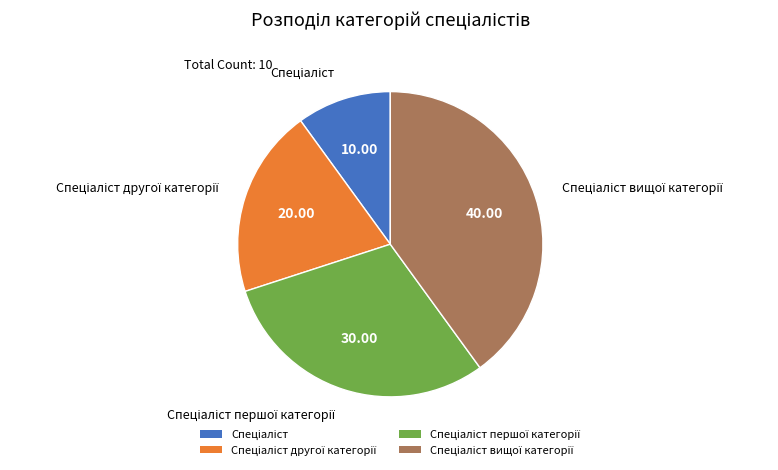

Is there any slice that represents more than half of the pie?

No